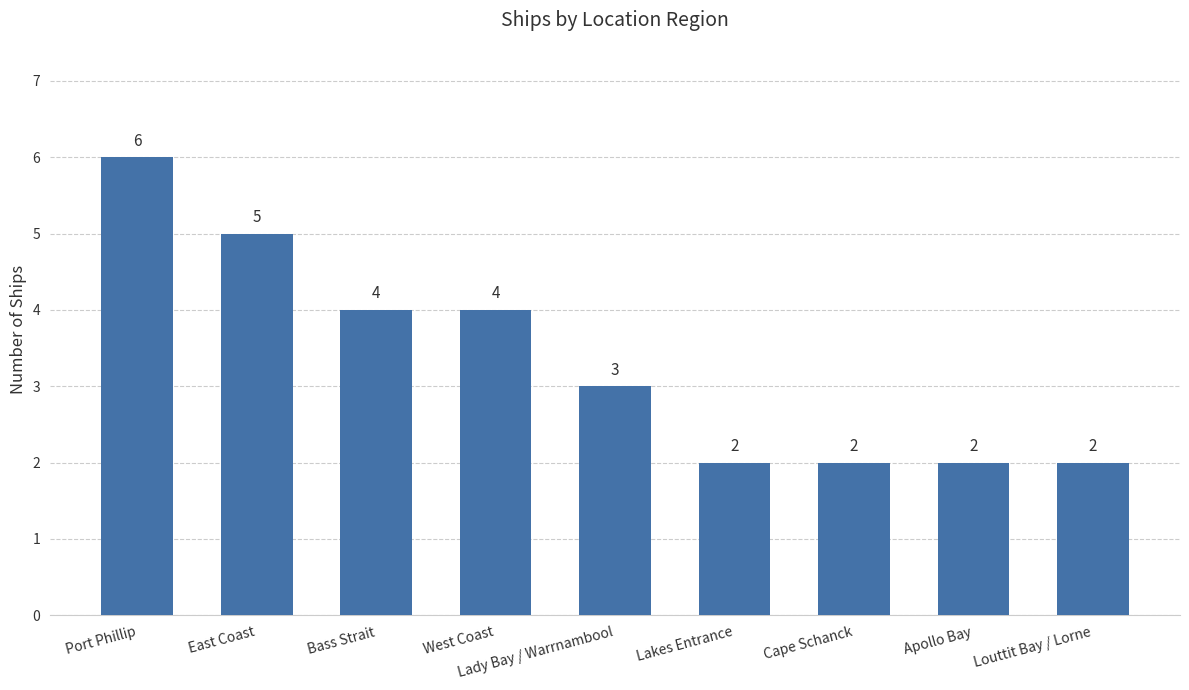

Reading left to right, list all the values displayed in this chart.

6	5	4	4	3	2	2	2	2